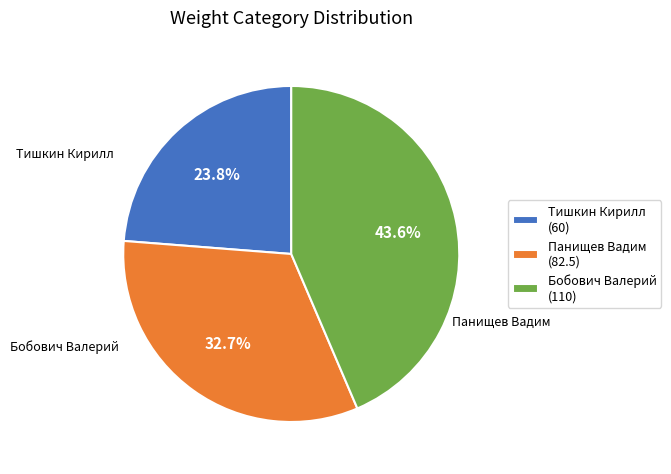

To the nearest percent, what portion does Панищев Вадим represent?

33%